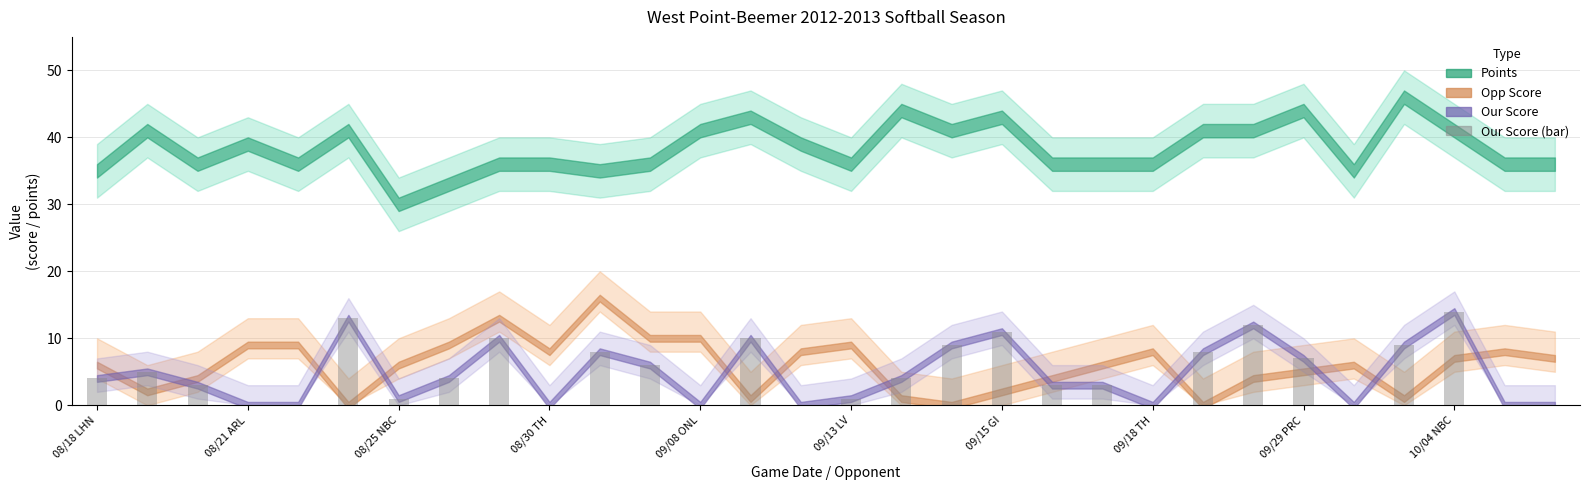

What is the greatest value displayed?

14